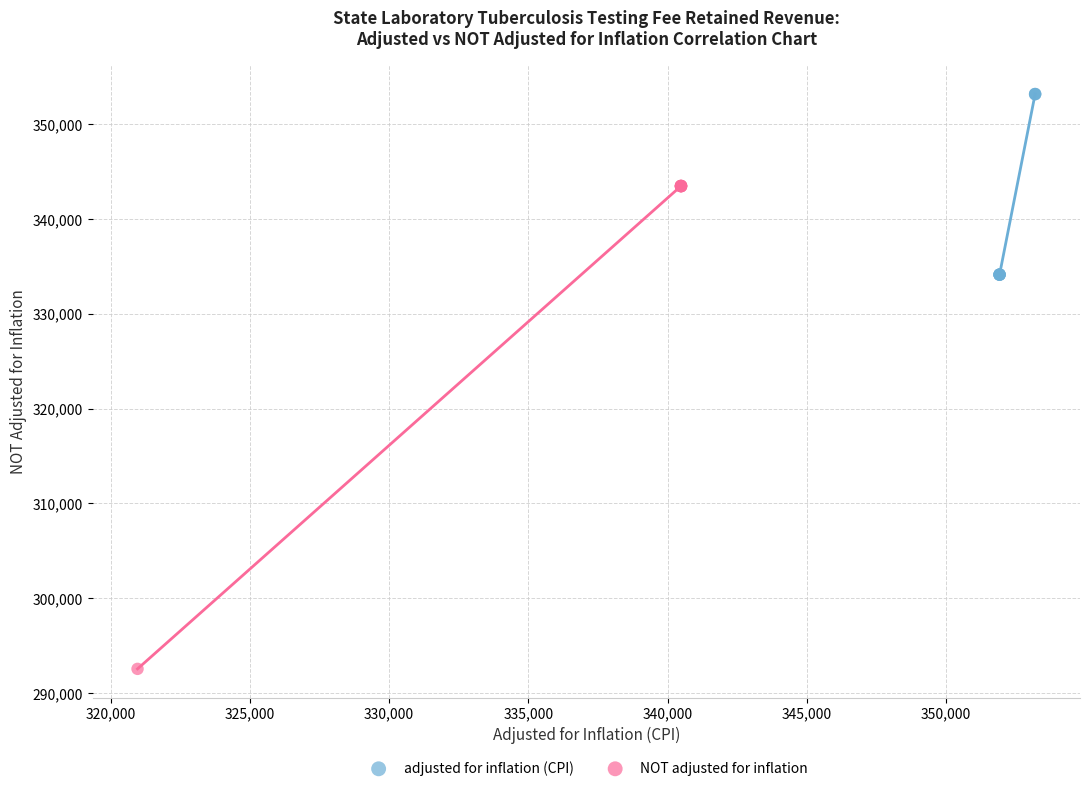

Which series contains the lowest Y value?

NOT adjusted for inflation